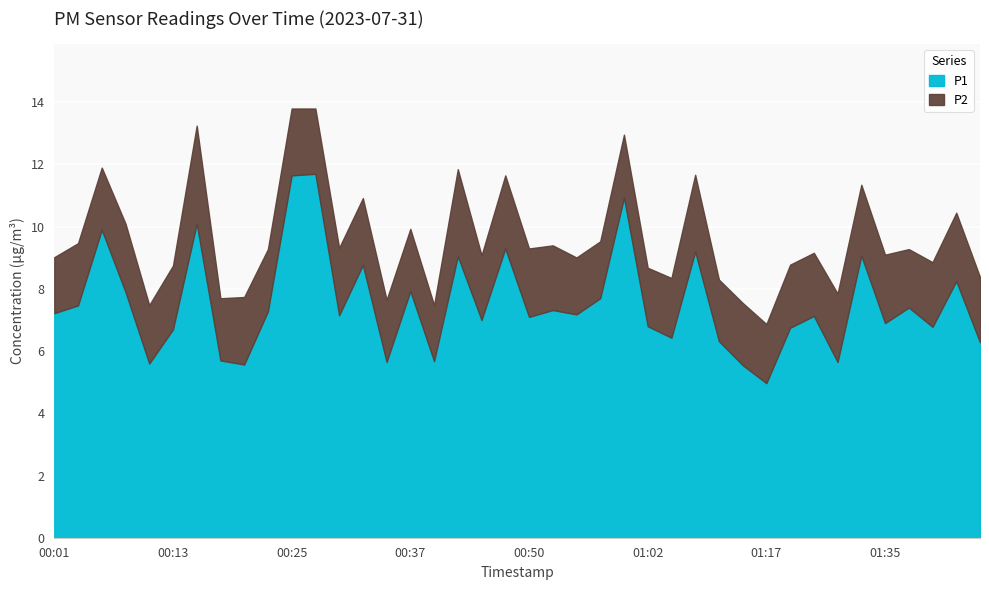

What is the difference between the maximum and second lowest values in the P2 series?

1.3